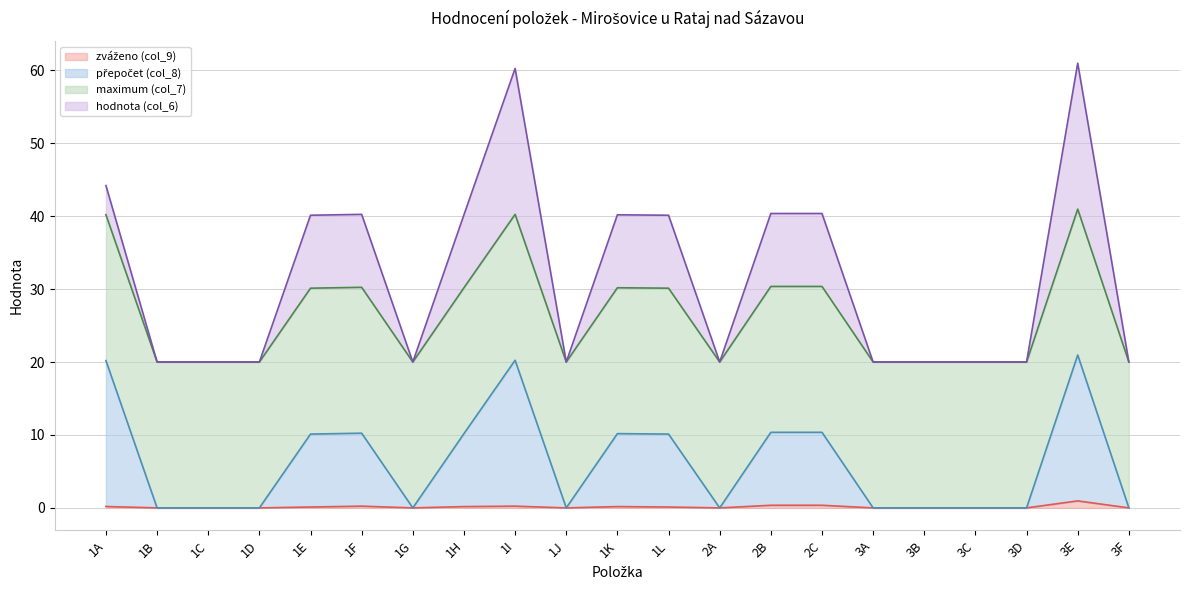

What is the label of the 7th point from the right?

2C